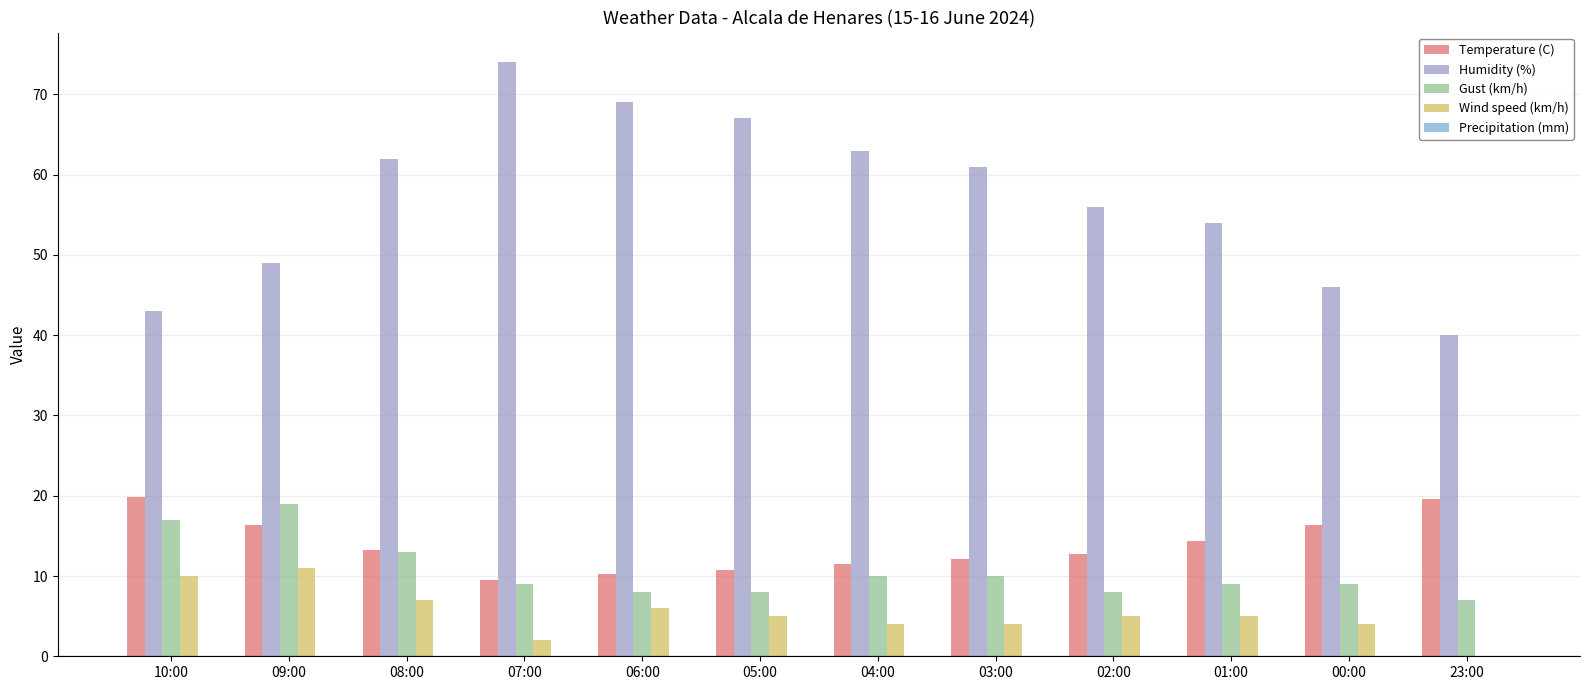

Reading left to right, list all the values displayed in this chart.

Temperature (C): 19.8	16.3	13.2	9.5	10.3	10.7	11.5	12.1	12.7	14.3	16.4	19.6
Humidity (%): 43.0	49.0	62.0	74.0	69.0	67.0	63.0	61.0	56.0	54.0	46.0	40.0
Gust (km/h): 17.0	19.0	13.0	9.0	8.0	8.0	10.0	10.0	8.0	9.0	9.0	7.0
Wind speed (km/h): 10.0	11.0	7.0	2.0	6.0	5.0	4.0	4.0	5.0	5.0	4.0	0.0
Precipitation (mm): 0.0	0.0	0.0	0.0	0.0	0.0	0.0	0.0	0.0	0.0	0.0	0.0